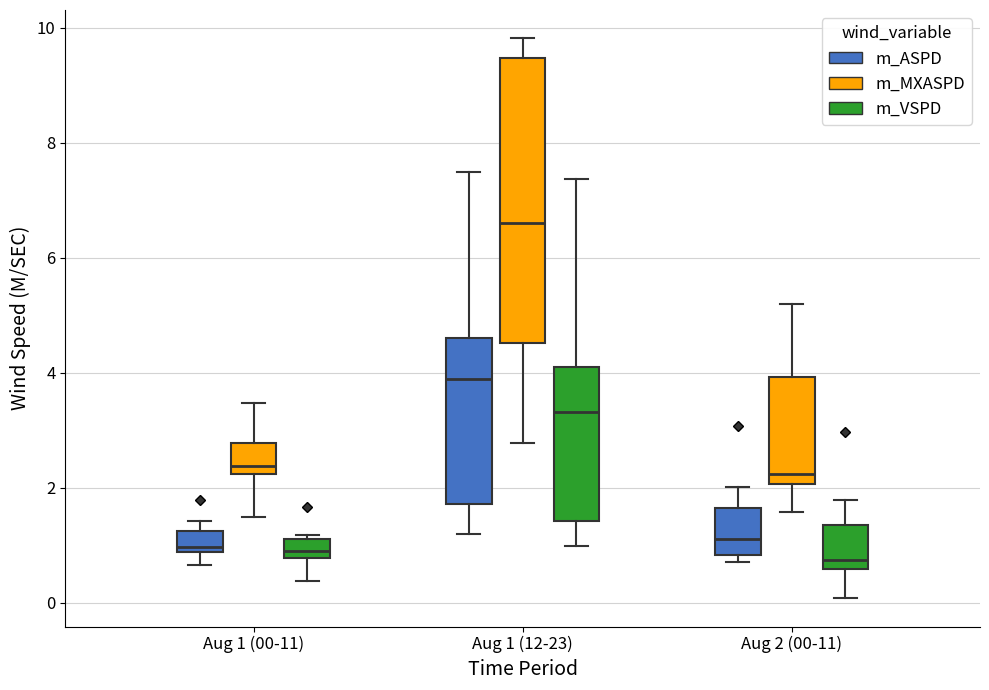

Which box is the tallest, from its lower edge to its upper edge?

Aug 1 (12-23) (m_MXASPD)